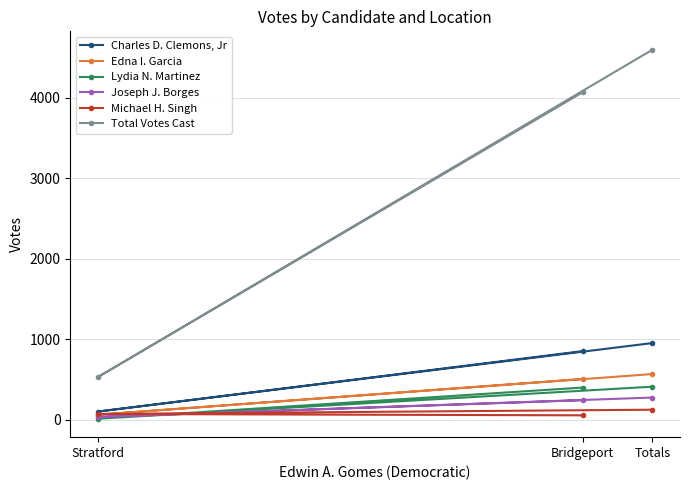

What is the sum of the Charles D. Clemons, Jr values at Stratford and Totals?

1051